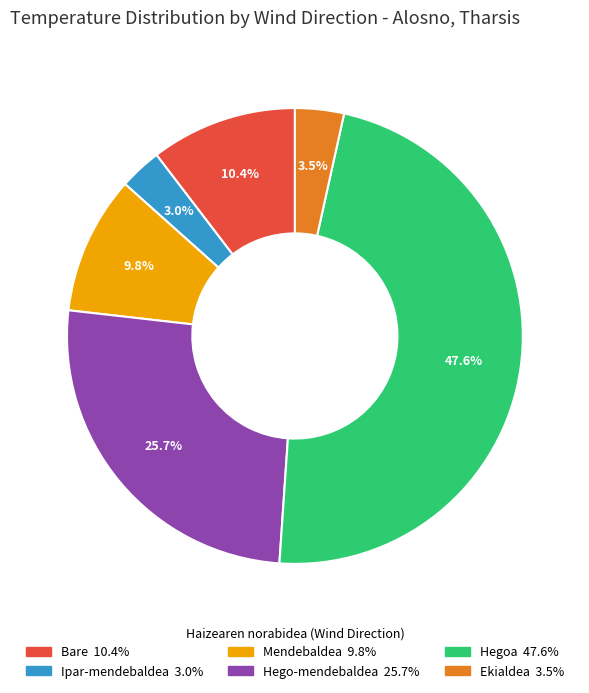

Does any single category account for the majority?

No